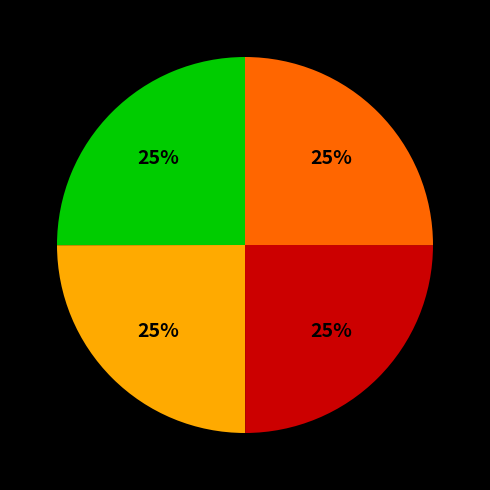

Is there a majority slice in this chart?

No